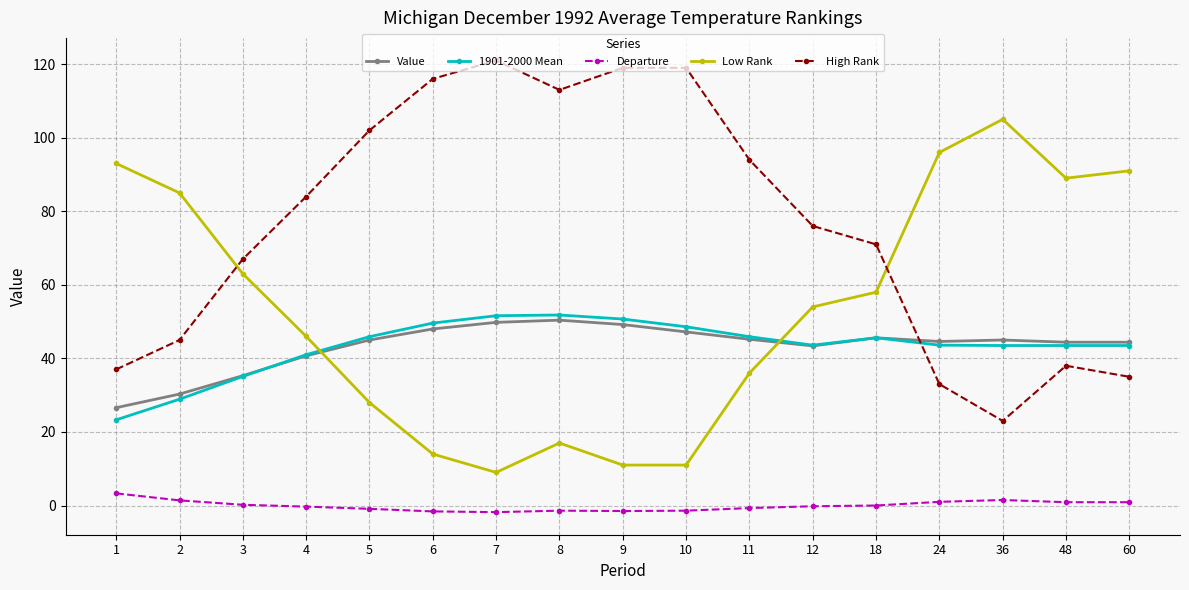

True or false: Value has a value of 30.3 at 2.

True